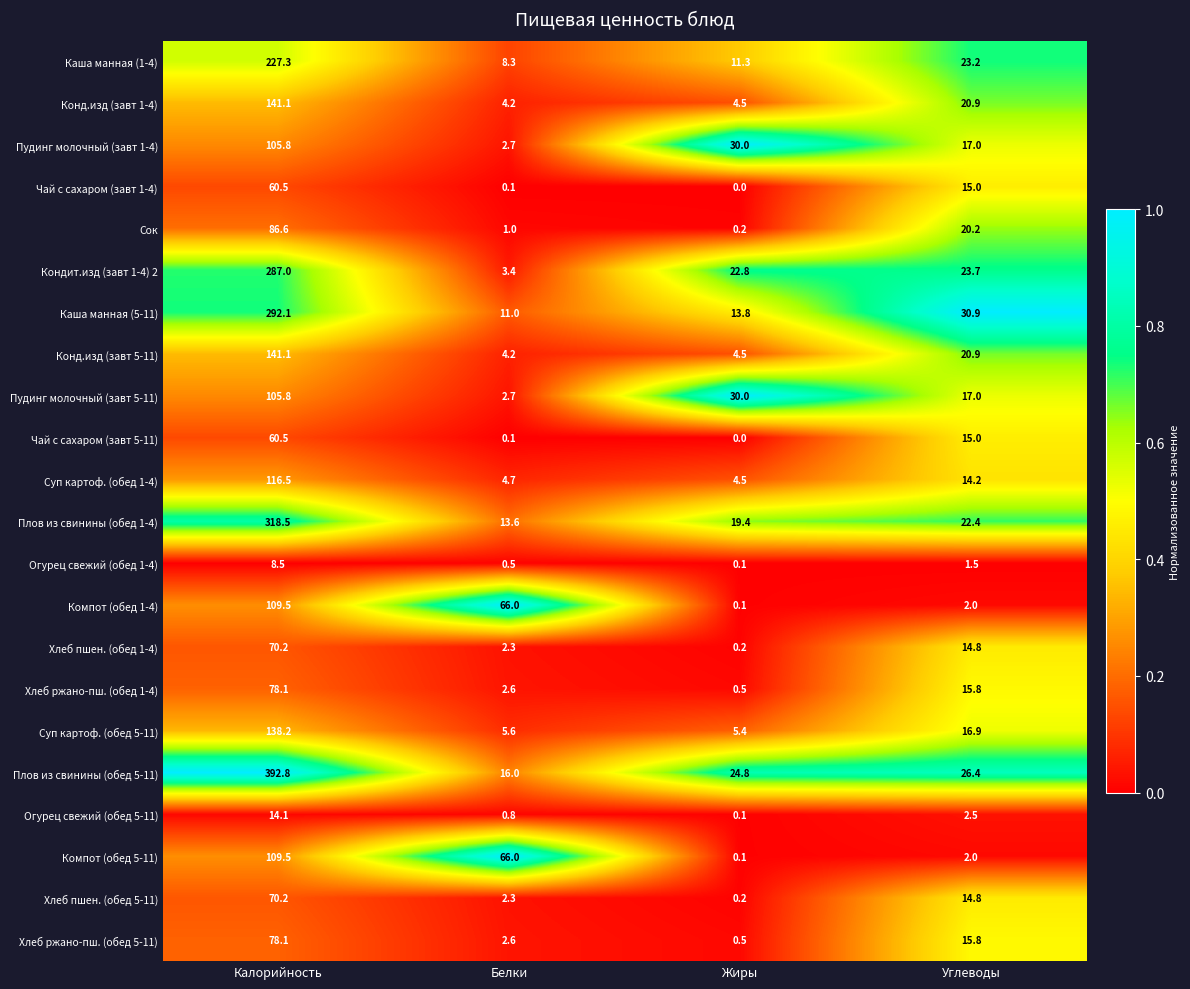

At which category does the chart reach its minimum across all series?

Жиры